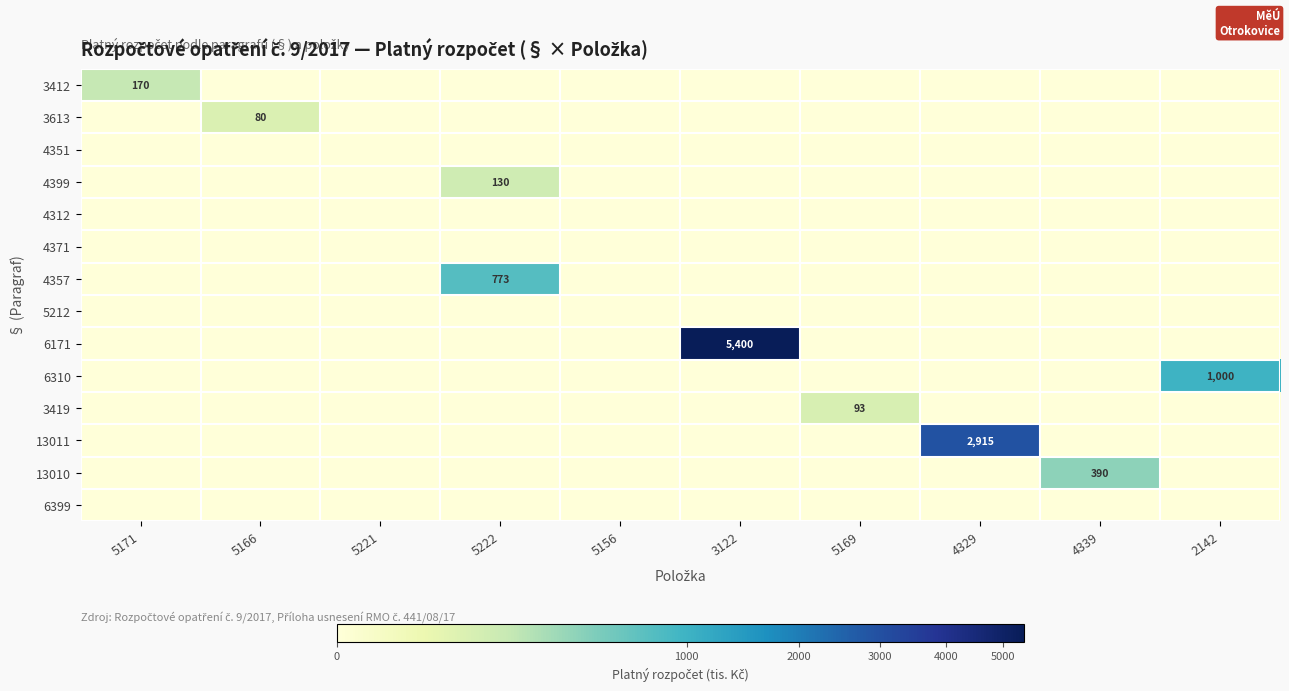

Which series has the largest range (max minus min)?

6171